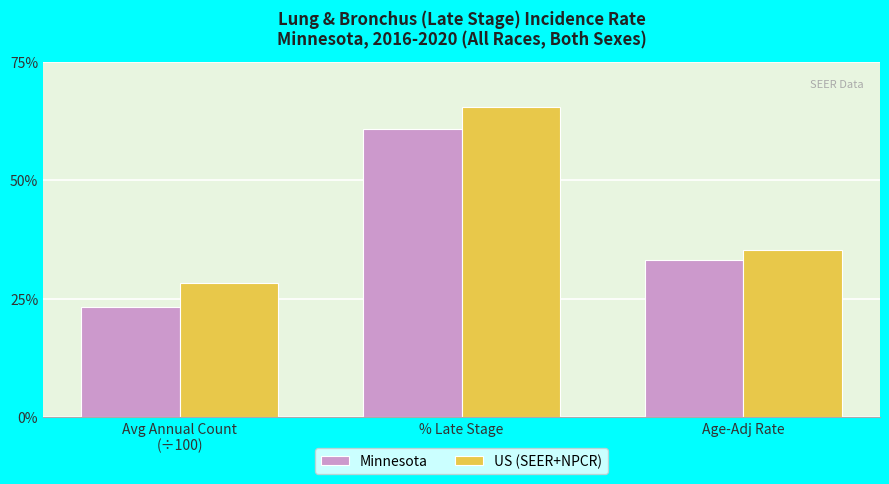

The value of US (SEER+NPCR) at Age-Adj Rate is 35.3. True or false?

True